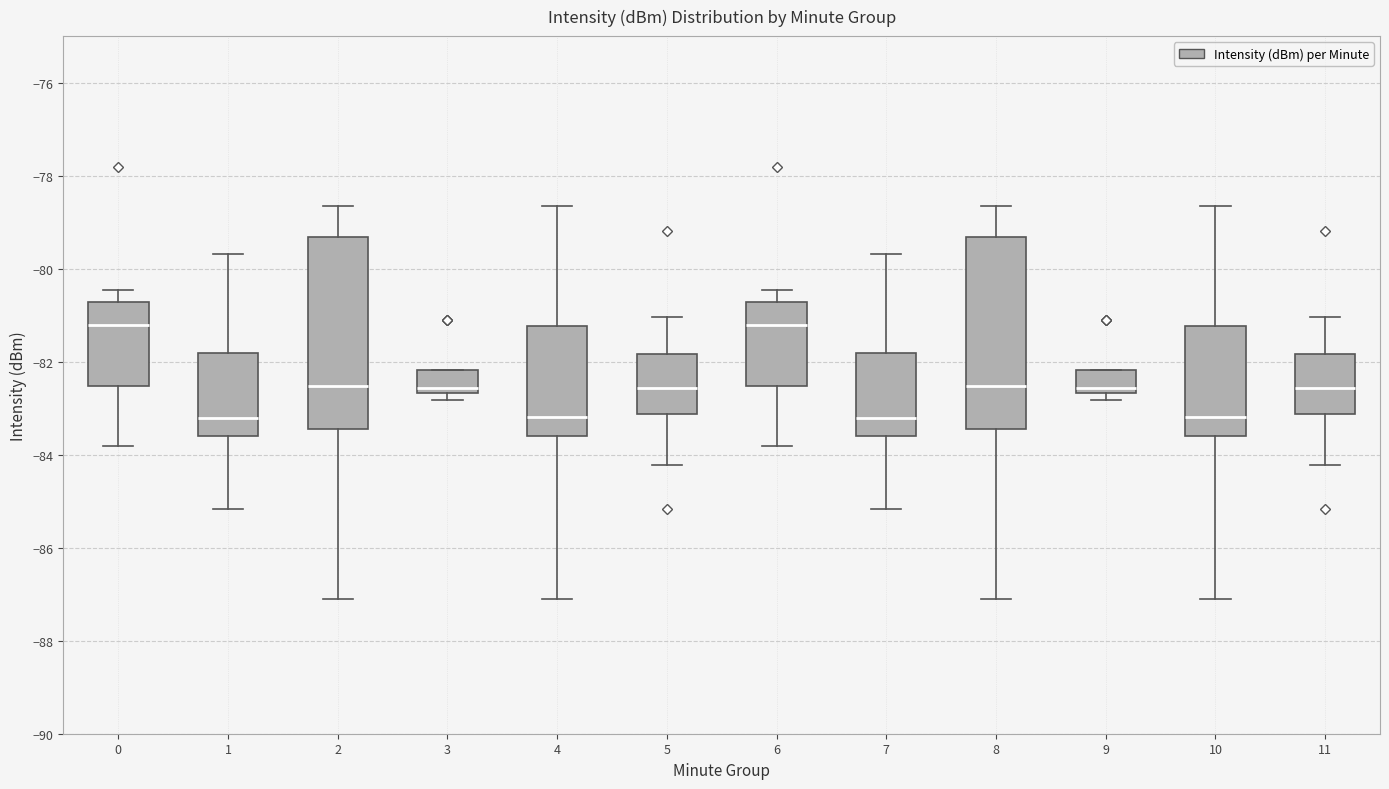

Where is the lower edge of the box at x = 1 on the y-axis? The values are not printed on the chart, so give them approximately, as read against the axis.

-83.6